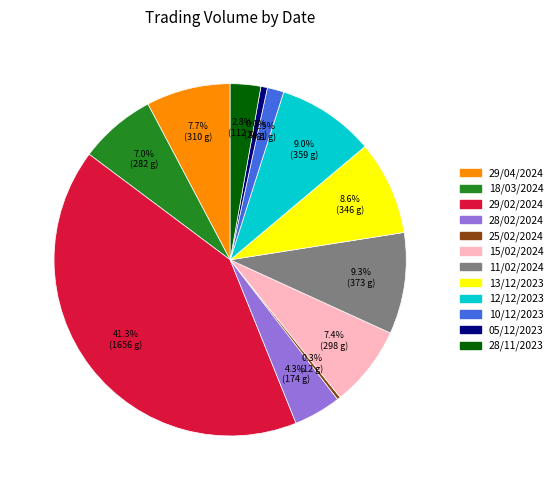

To the nearest percent, what portion does 18/03/2024 represent?

7%